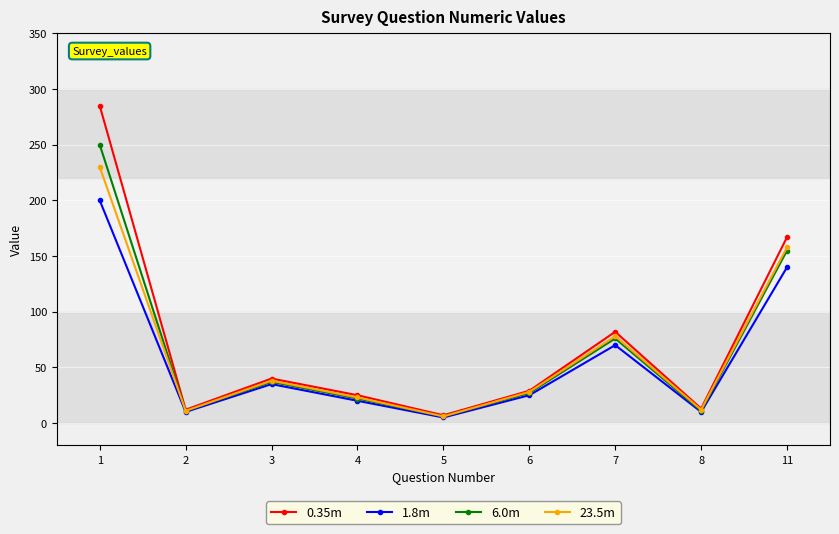

In 0.35m, how many points are lower than both neighbors (excluding endpoints)?

3